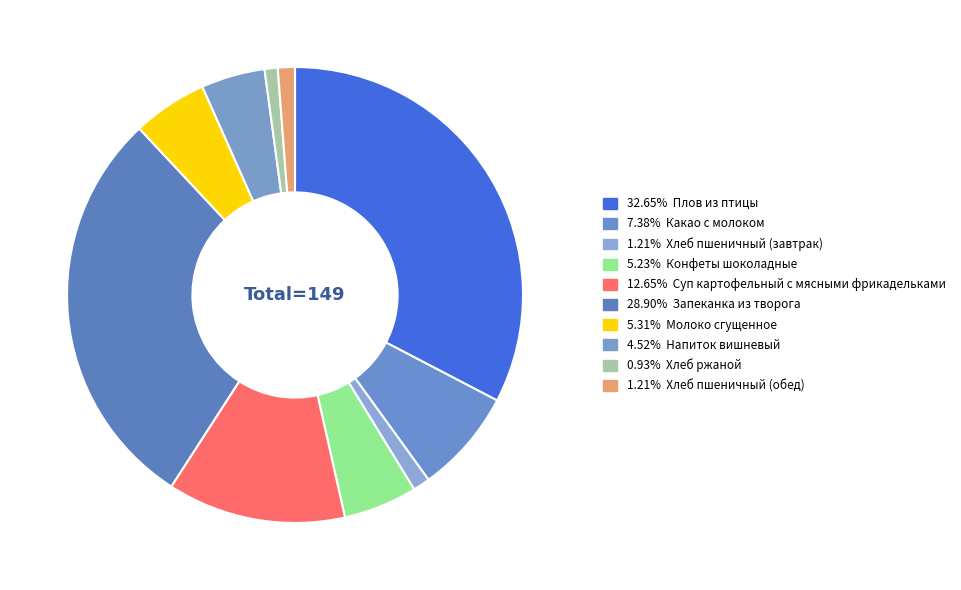

Rank the categories by value from highest to lowest.

Плов из птицы, Запеканка из творога, Суп картофельный с мясными фрикадельками, Какао с молоком, Молоко сгущенное, Конфеты шоколадные, Напиток вишневый, Хлеб пшеничный (завтрак), Хлеб пшеничный (обед), Хлеб ржаной